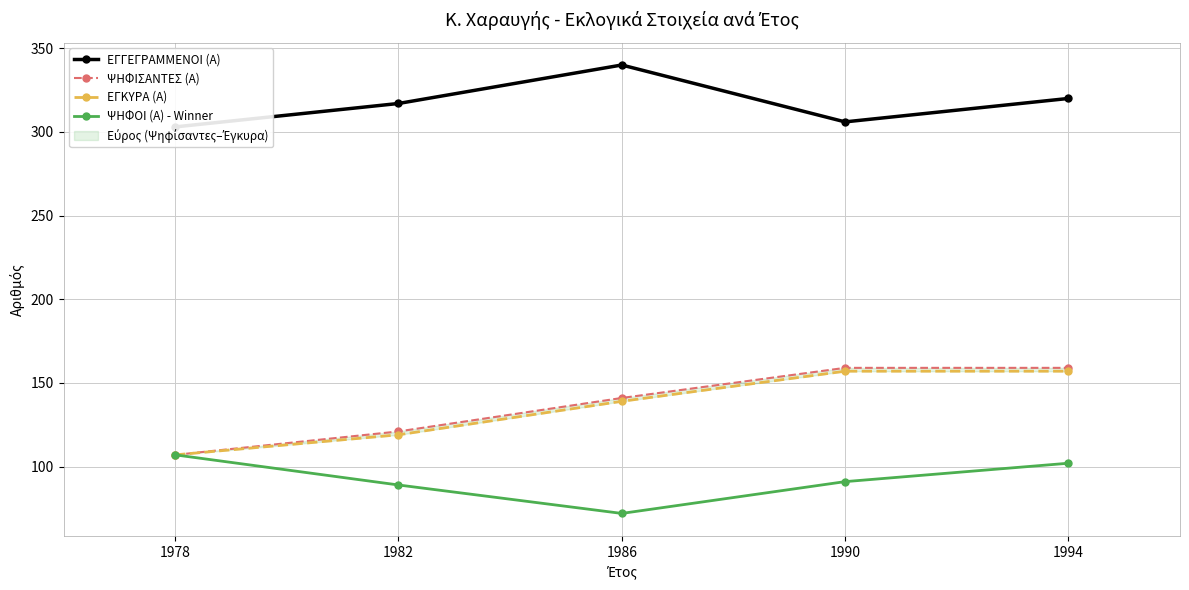

Reading left to right, transcribe all the data shown in this chart.

ΕΓΓΕΓΡΑΜΜΕΝΟΙ (Α): 1978=303	1982=317	1986=340	1990=306	1994=320
ΨΗΦΙΣΑΝΤΕΣ (Α): 1978=107	1982=121	1986=141	1990=159	1994=159
ΕΓΚΥΡΑ (Α): 1978=107	1982=119	1986=139	1990=157	1994=157
ΨΗΦΟΙ (Α) - Winner: 1978=107	1982=89	1986=72	1990=91	1994=102